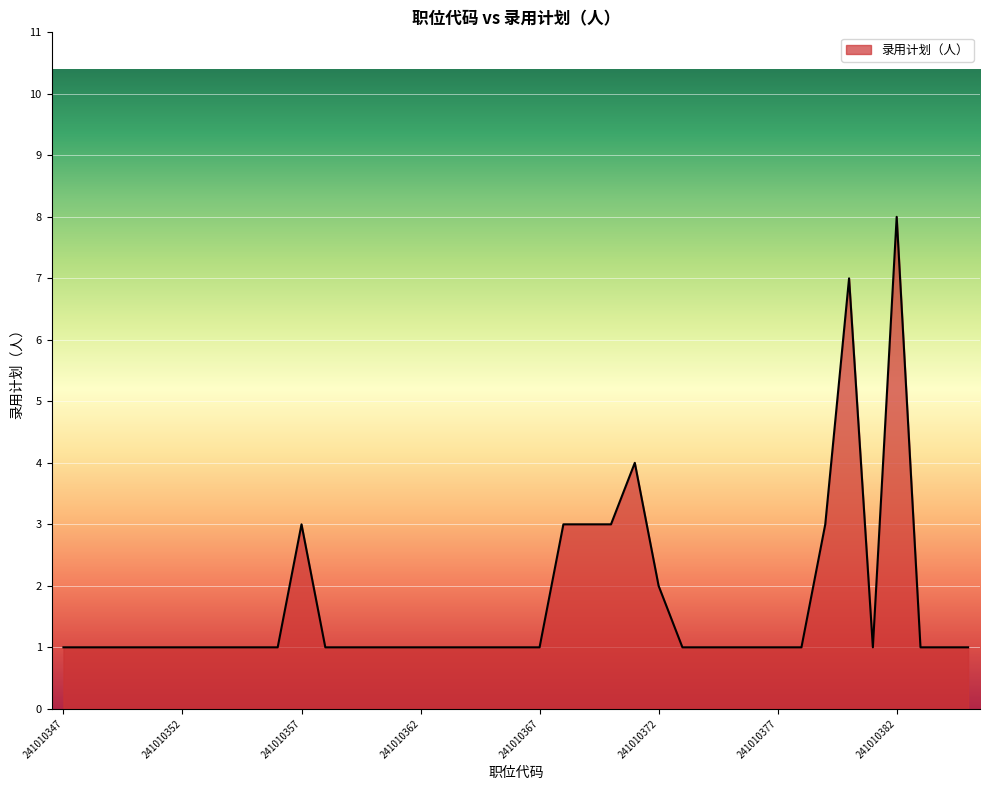

What is the difference between the maximum and minimum values?

7